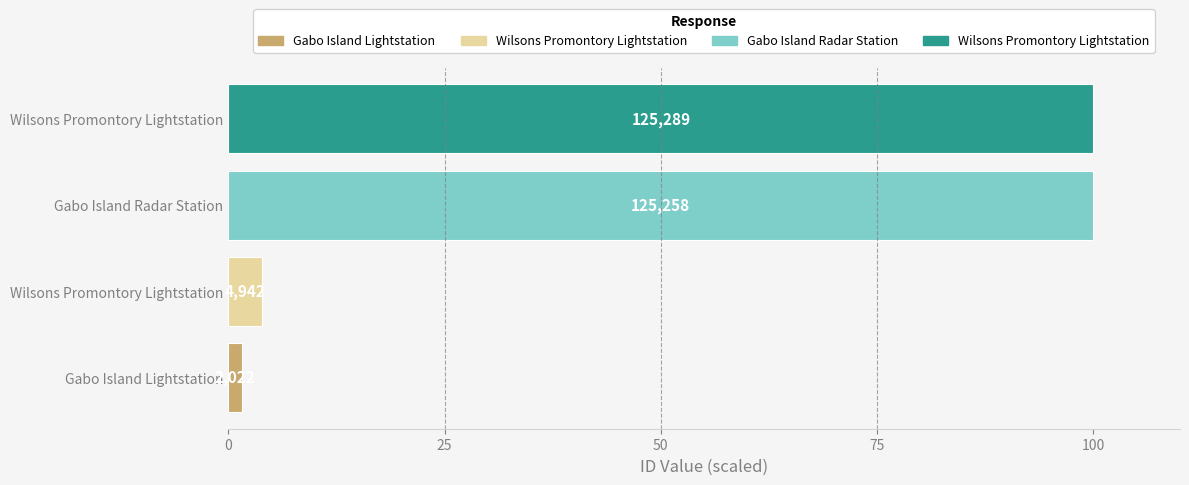

What is the minimum value shown in the chart?

1.6